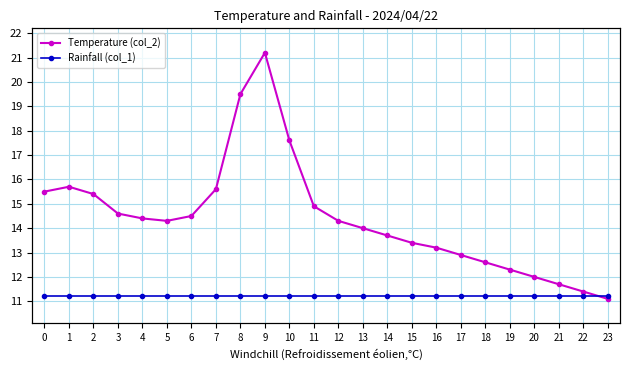

What is the spread (max minus min) of values at 17?

12.9